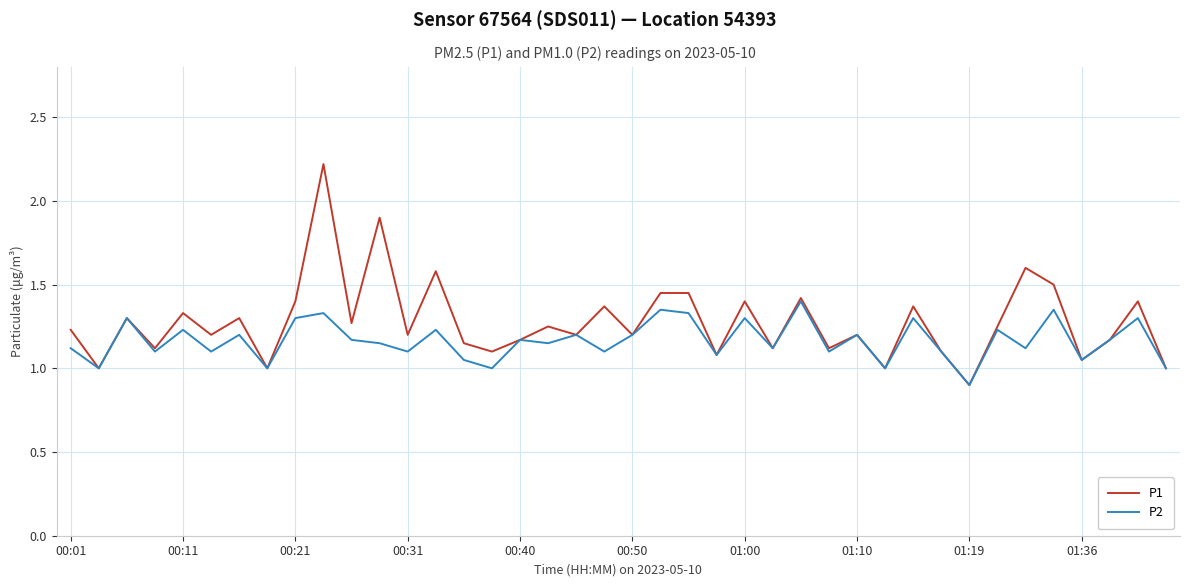

How many lines are shown in the chart?

2